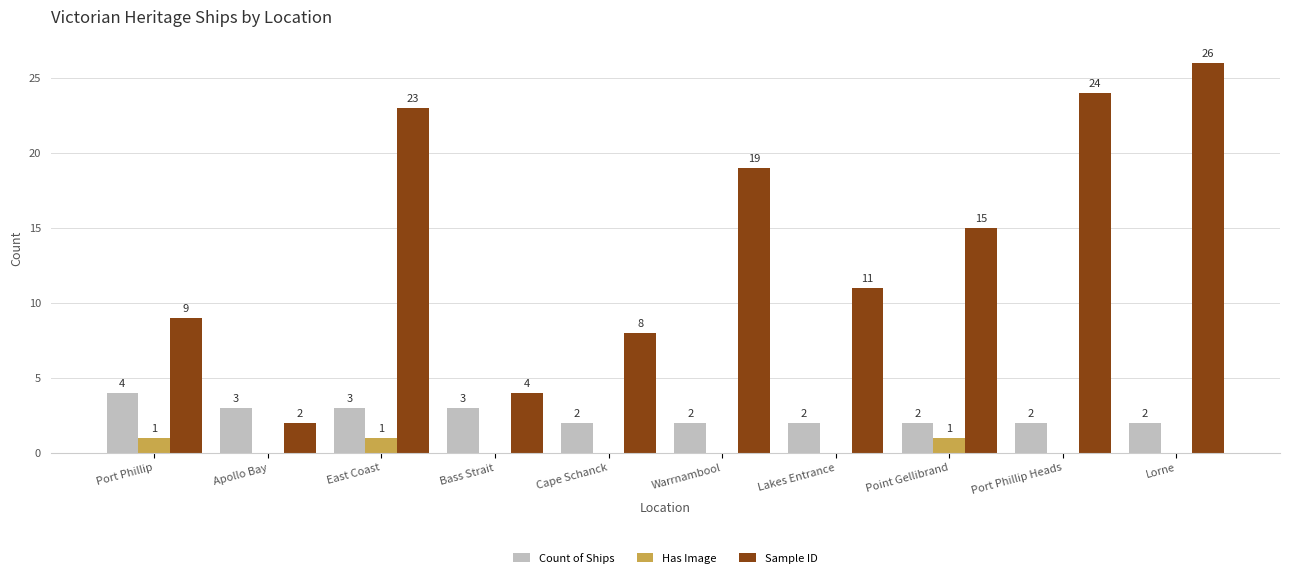

Which series has the largest range (max minus min)?

Sample ID